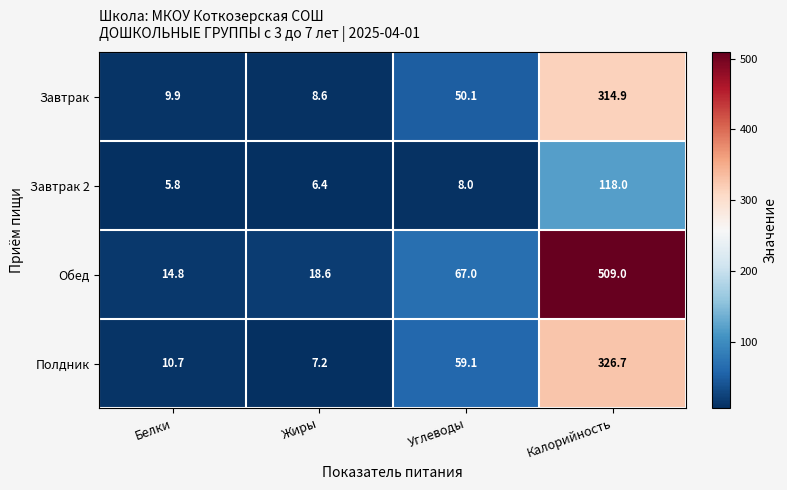

Is the value of Обед at Калорийность greater than the value of Полдник at Калорийность?

Yes